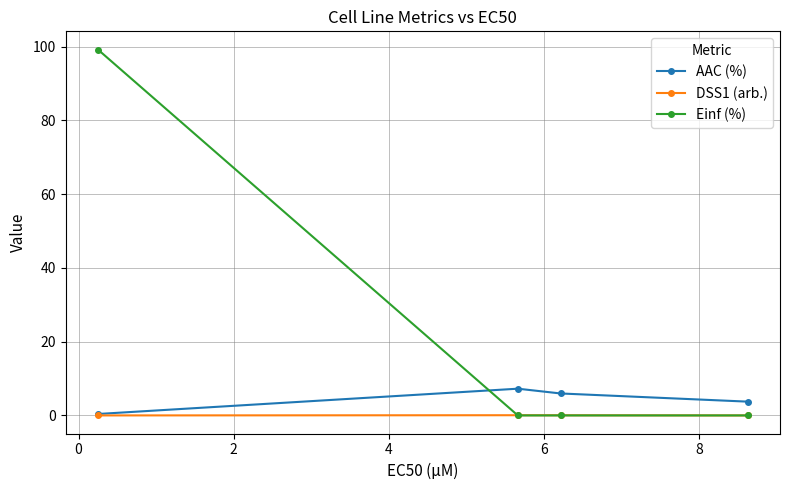

How many series are shown in this chart?

3